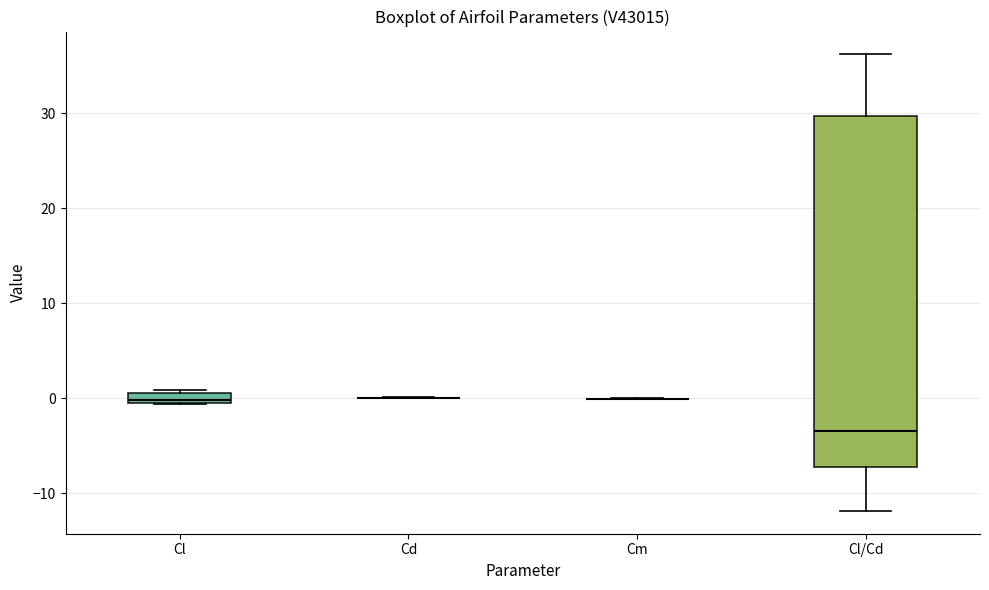

Which box is the tallest, from its lower edge to its upper edge?

Cl/Cd